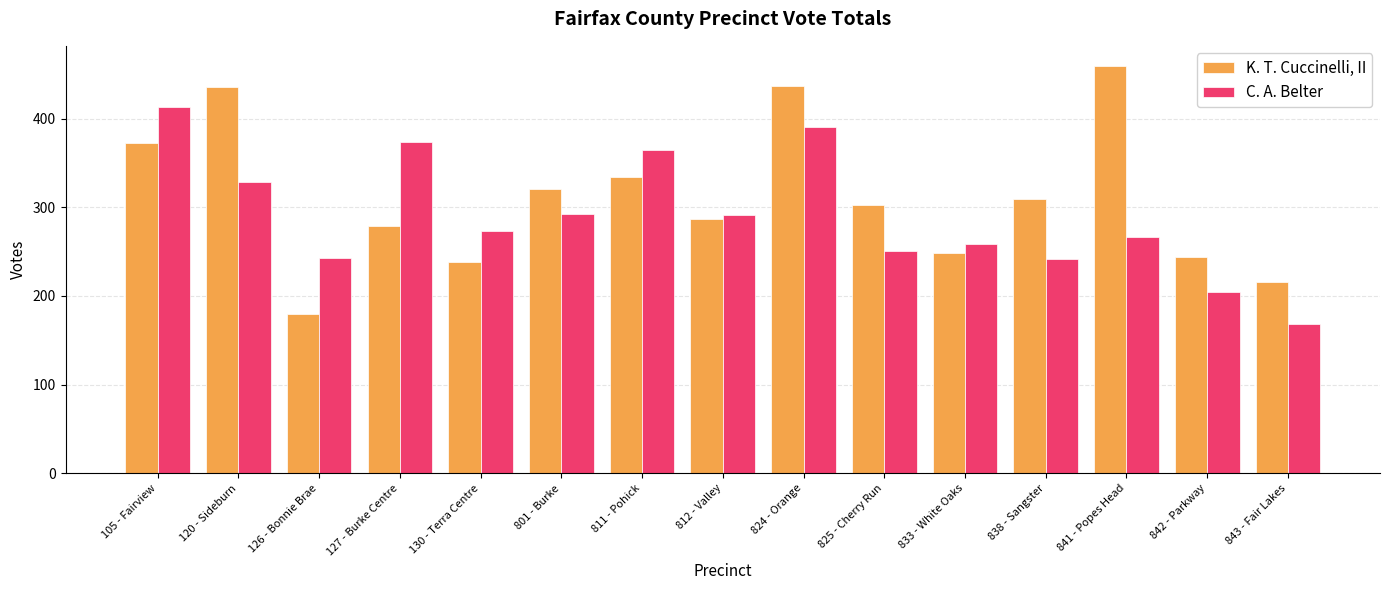

What is the total value across all series at 105 - Fairview?

785